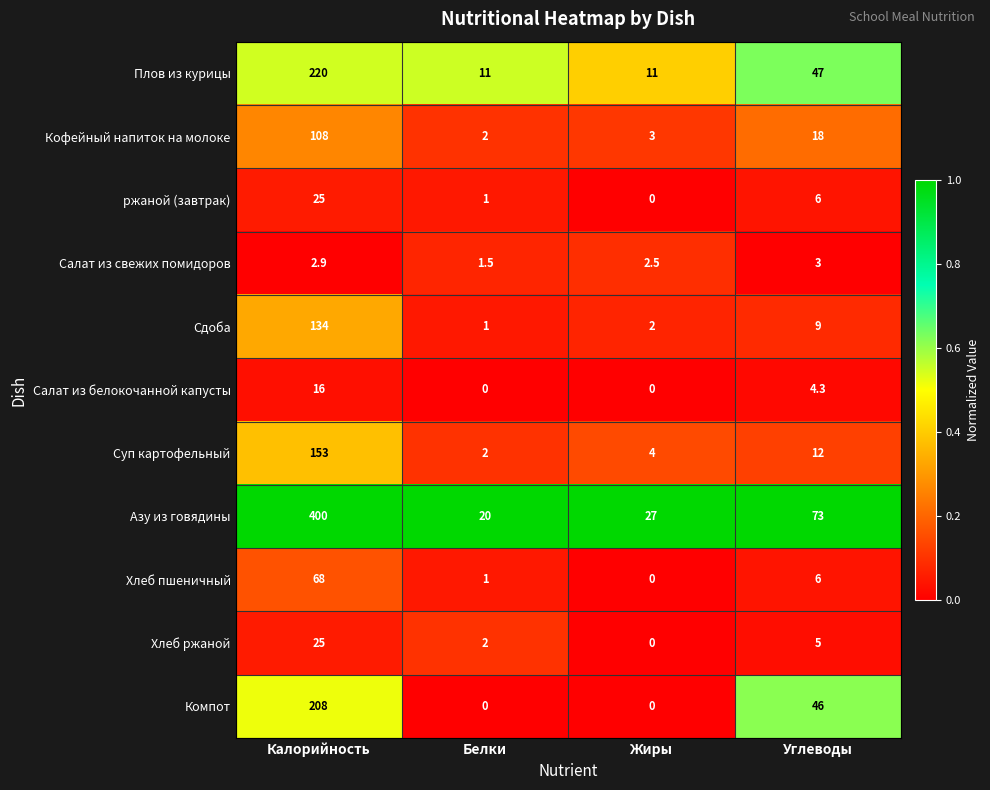

Is it true that Салат из белокочанной капусты equals -7.8 at Жиры?

False